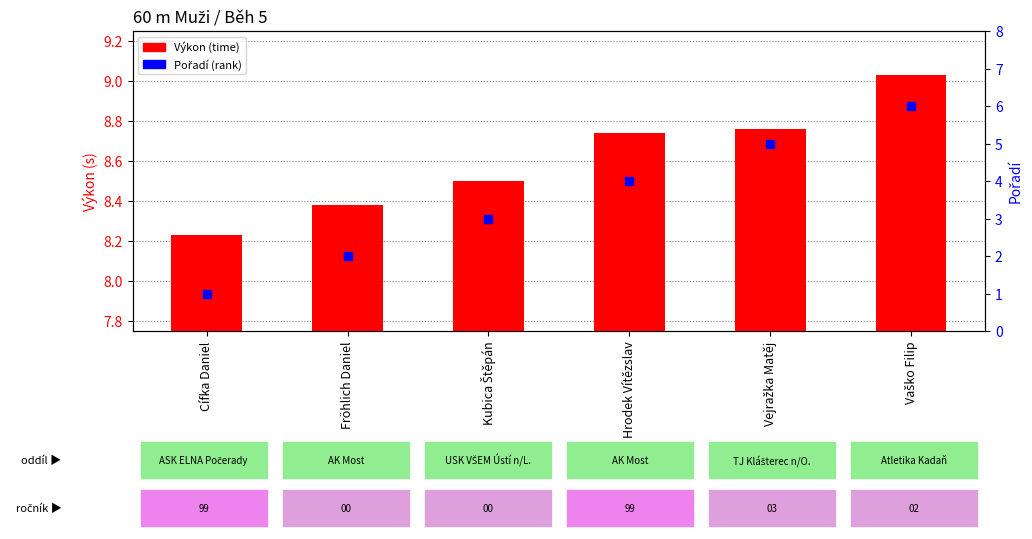

At how many categories does at least one series exceed 5?

6